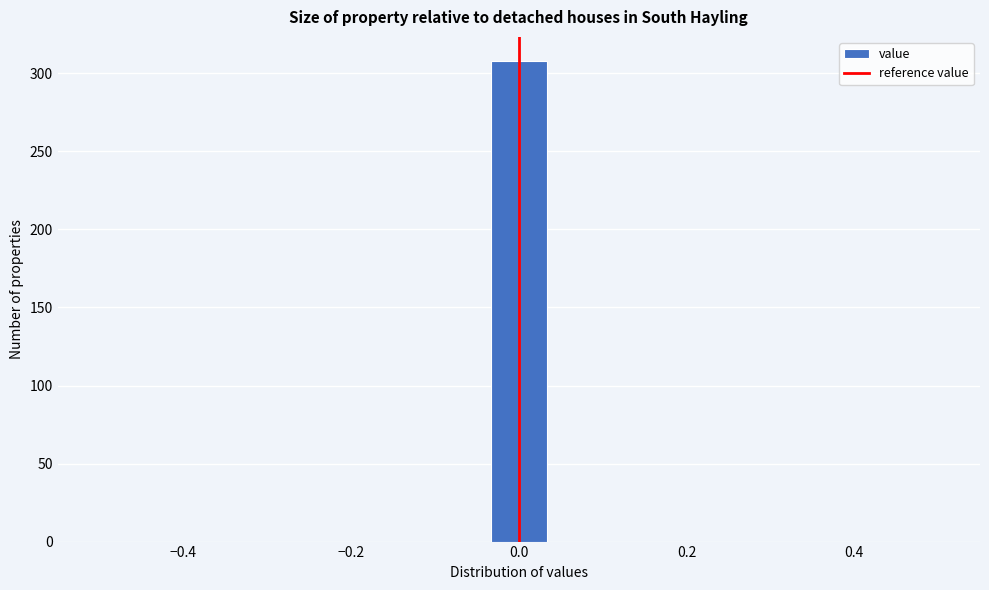

Read against the x-axis, roughly where is the centre of the tallest bar?

0.00